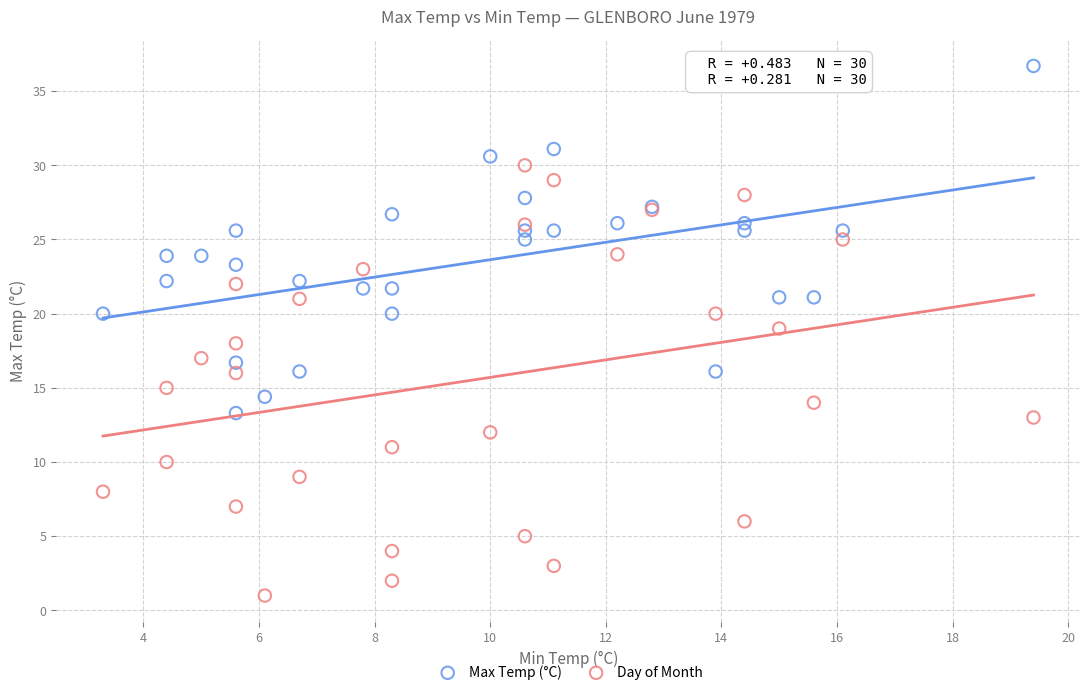

Which series contains the highest Y value?

Max Temp (°C)